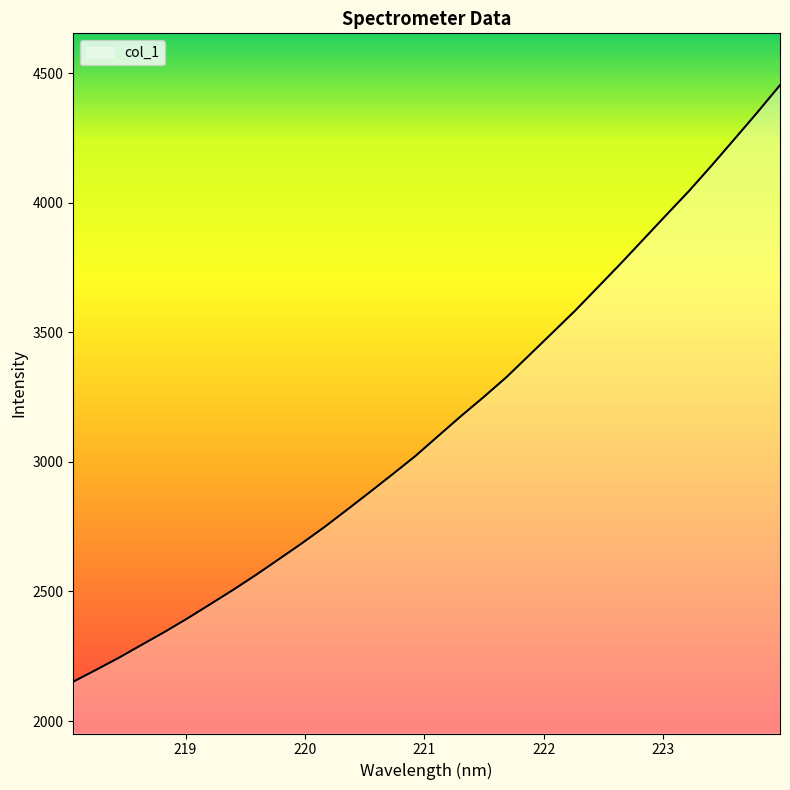

What is the minimum value shown in the chart?

2152.1